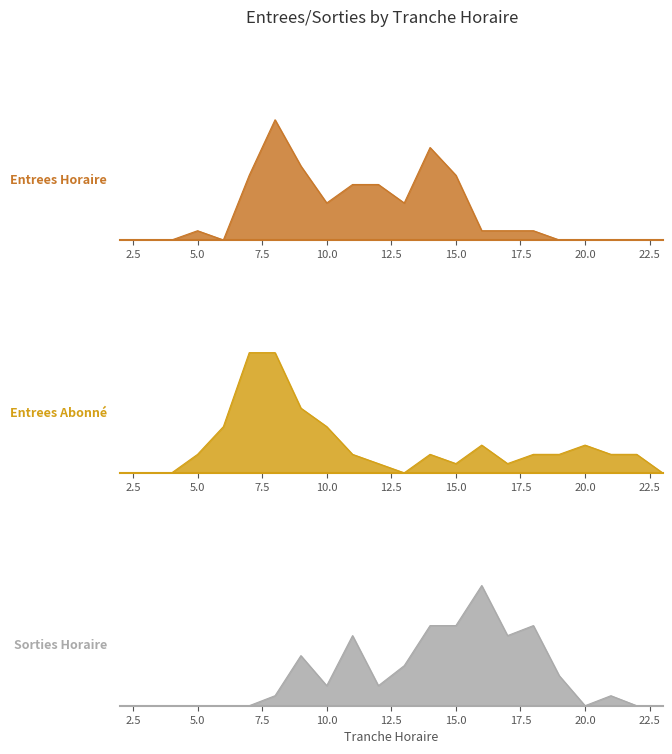

Reading left to right, extract all data points from this chart.

ENTREES NB_HORAIRE: 2=0	3=0	4=0	5=1	6=0	7=7	8=13	9=8	10=4	11=6	12=6	13=4	14=10	15=7	16=1	17=1	18=1	19=0	20=0	21=0	22=0	23=0
ENTREES NB_ABONNE: 2=0	3=0	4=0	5=2	6=5	7=13	8=13	9=7	10=5	11=2	12=1	13=0	14=2	15=1	16=3	17=1	18=2	19=2	20=3	21=2	22=2	23=0
SORTIES NB_HORAIRE: 2=0	3=0	4=0	5=0	6=0	7=0	8=1	9=5	10=2	11=7	12=2	13=4	14=8	15=8	16=12	17=7	18=8	19=3	20=0	21=1	22=0	23=0